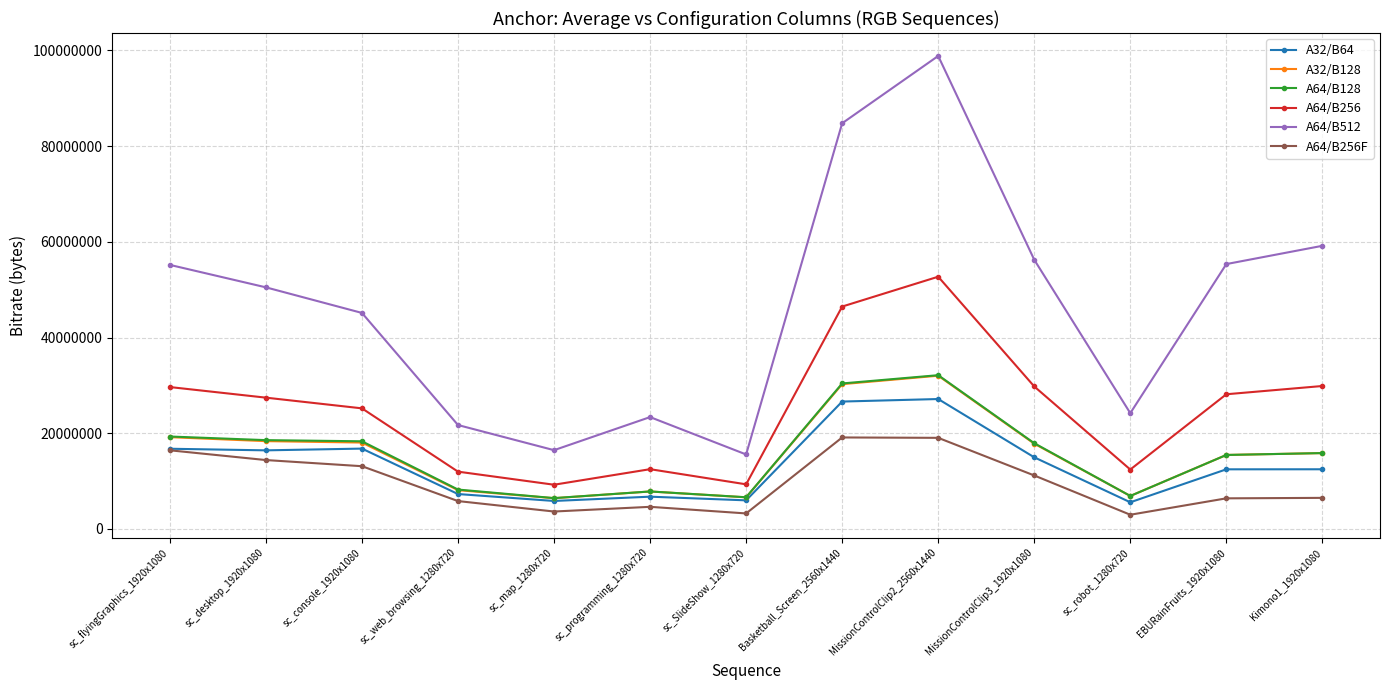

What is the approximate value of A64/B512 at sc_SlideShow_1280x720, to the nearest 100?

15557800